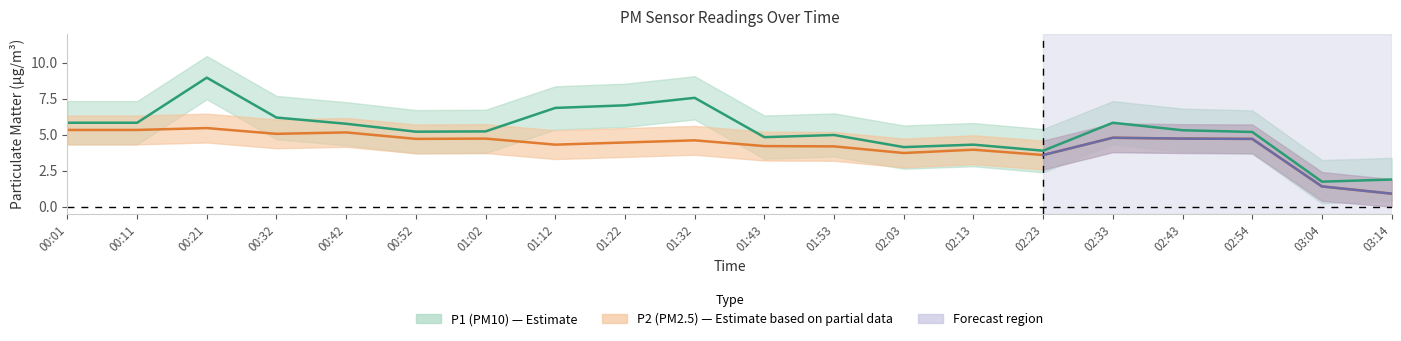

Which has a higher value, 02:33 or 02:13?

02:33